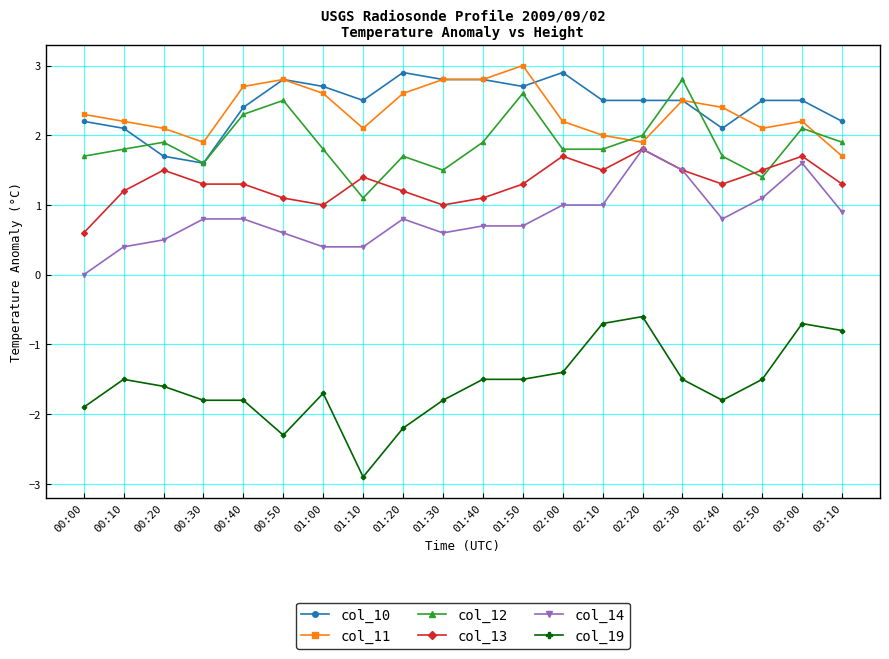

What is the label of the 8th point from the left?

01:10